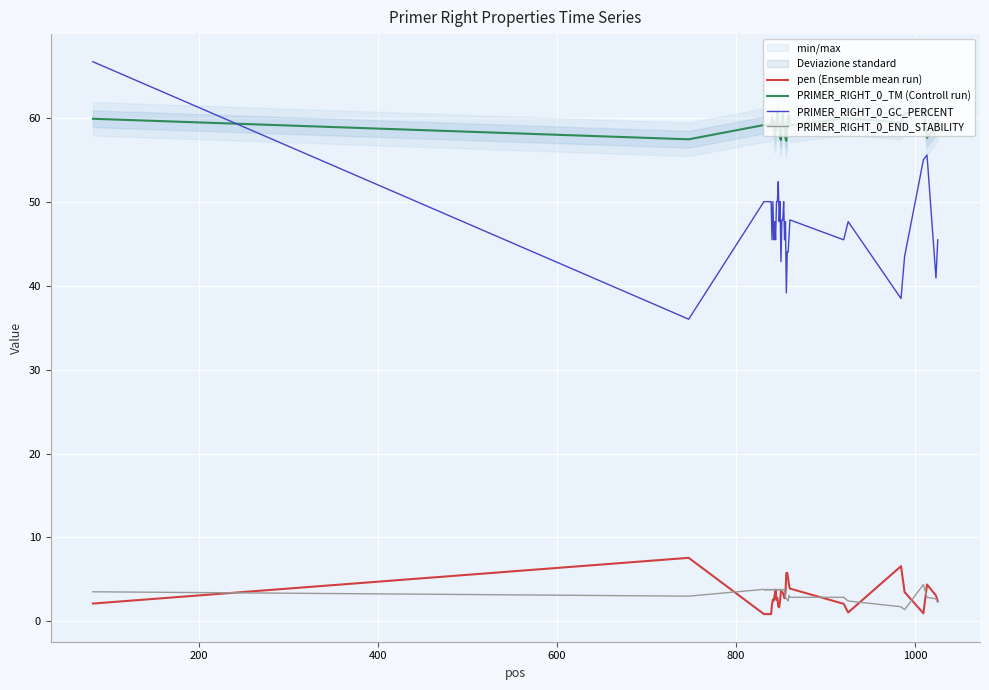

At how many categories does at least one series exceed 23?

40